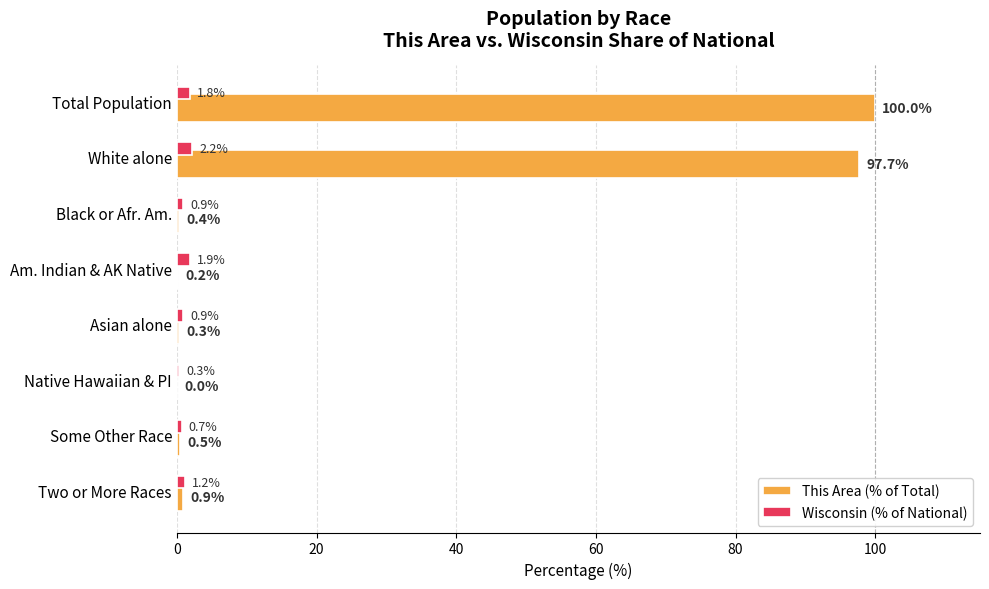

Which category has the highest value in the Wisconsin (% of National) series?

White alone